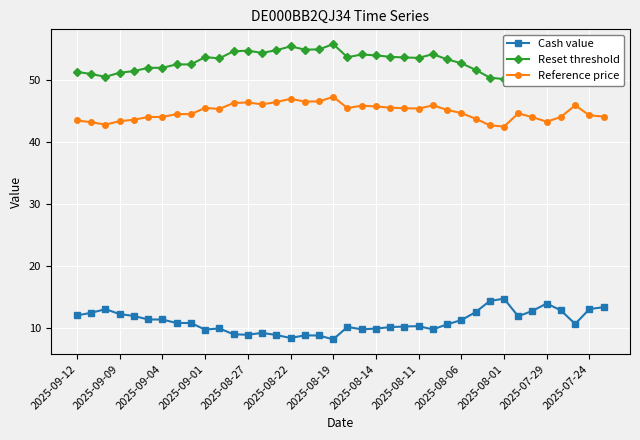

Where is Reference price nearest to the value 44?

32